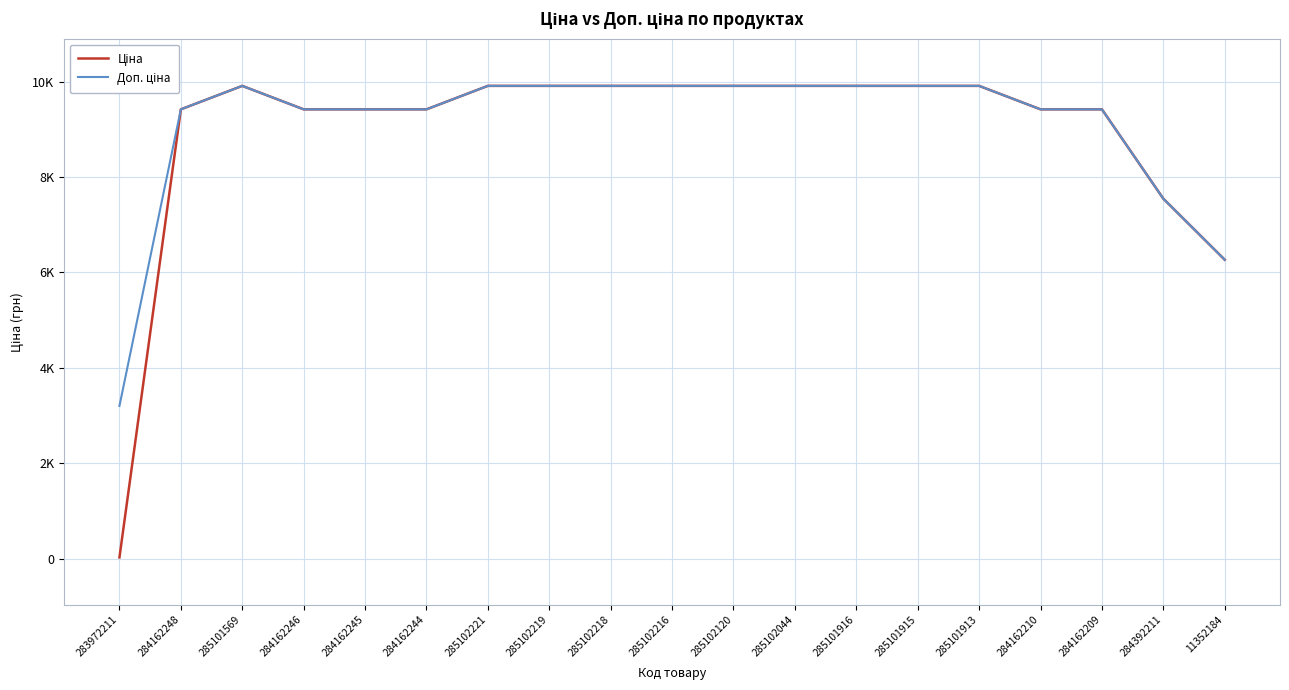

Does the chart have visible grid lines?

Yes